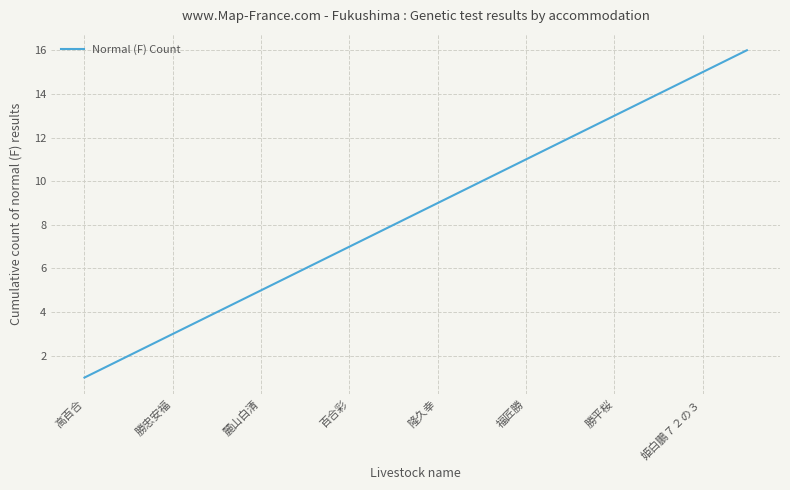

What is the maximum value shown in the chart?

16